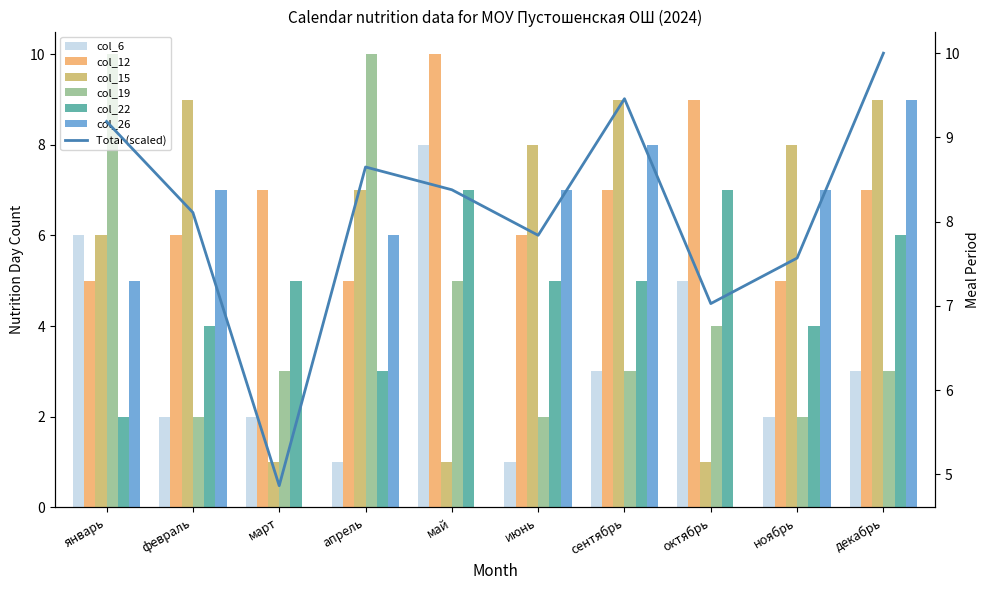

The col_15 series shows 0 at май. True or false?

False